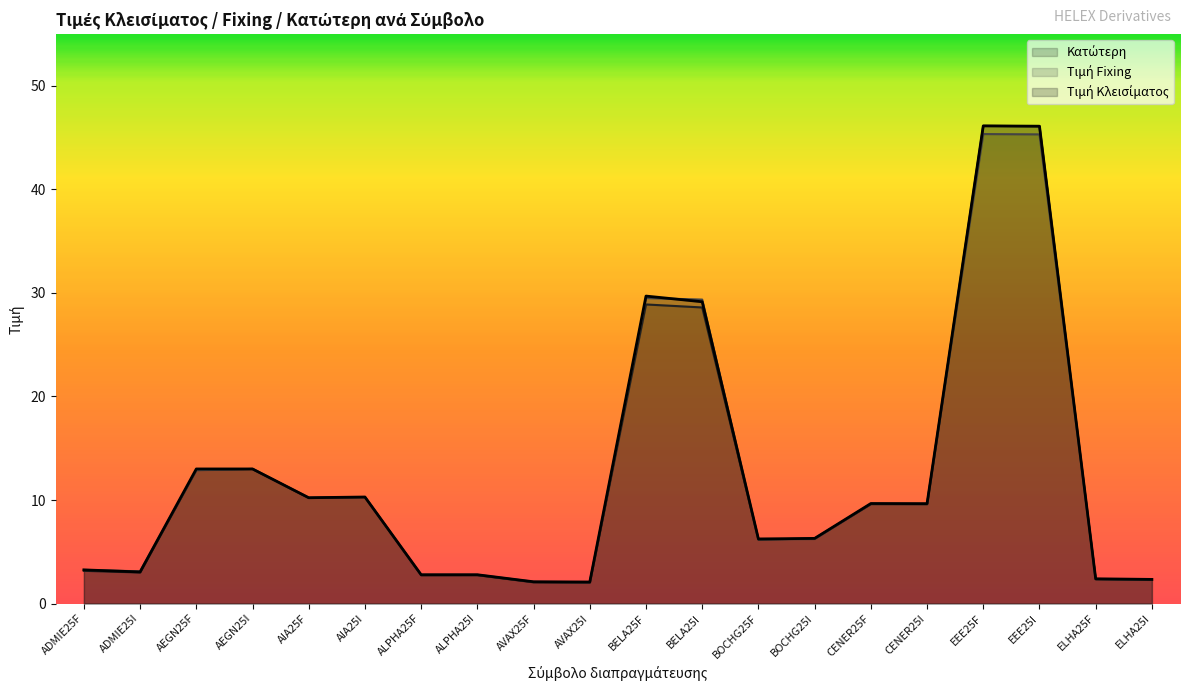

Between which two adjacent categories do Τιμή Κλεισίματος and Τιμή Fixing first intersect?

ADMIE25I and AEGN25F